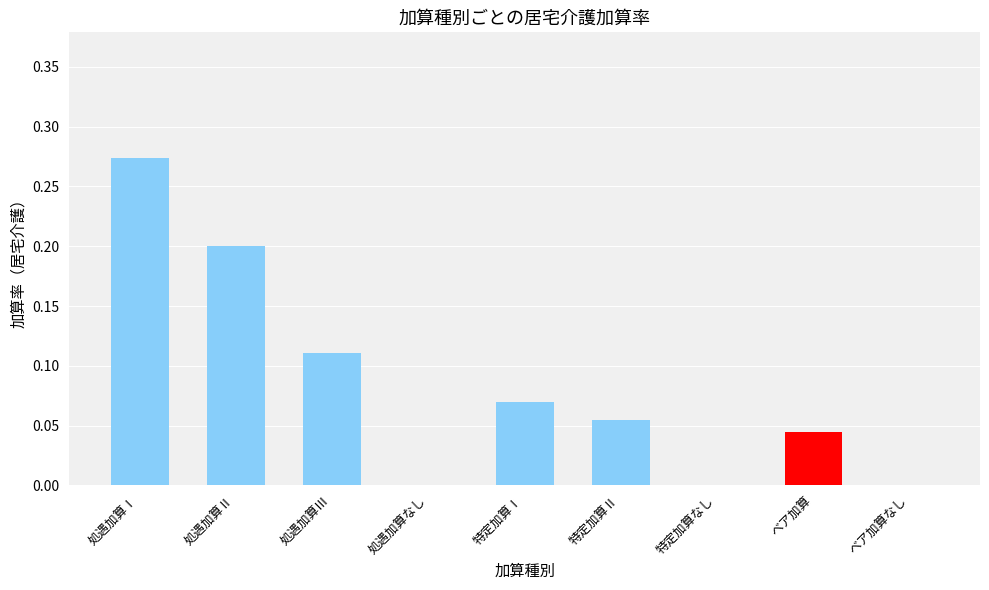

Are the bars horizontal?

No